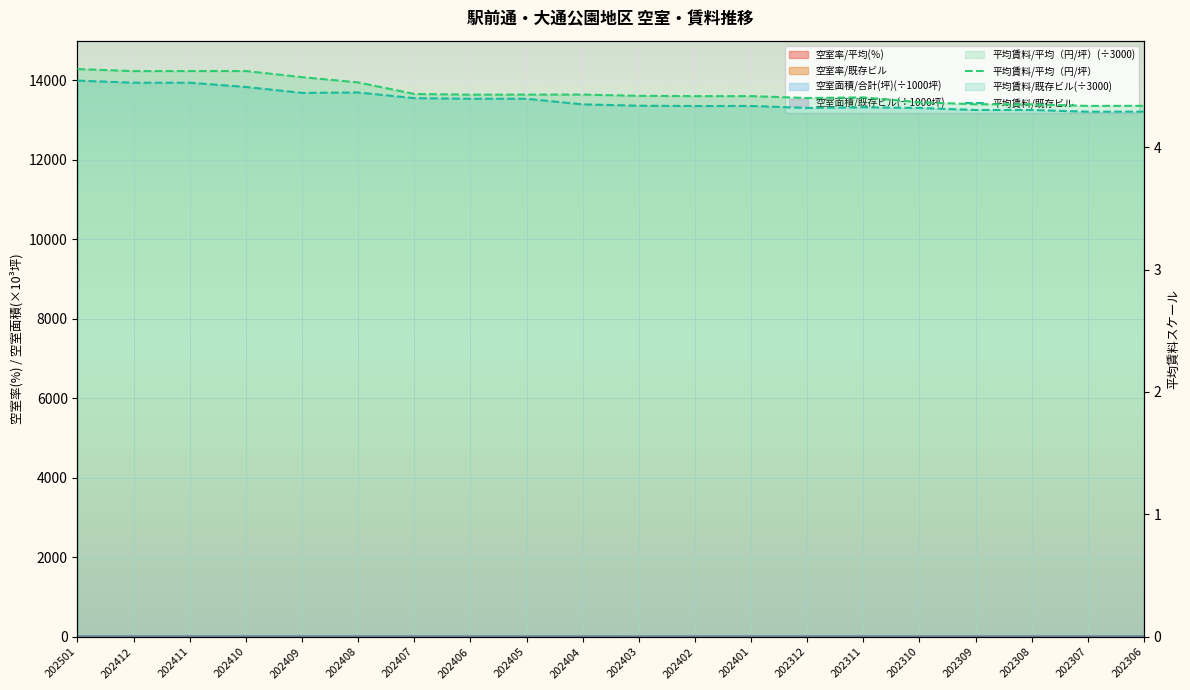

The value of 平均賃料/平均（円/坪） at 202311 is 3.1. True or false?

False